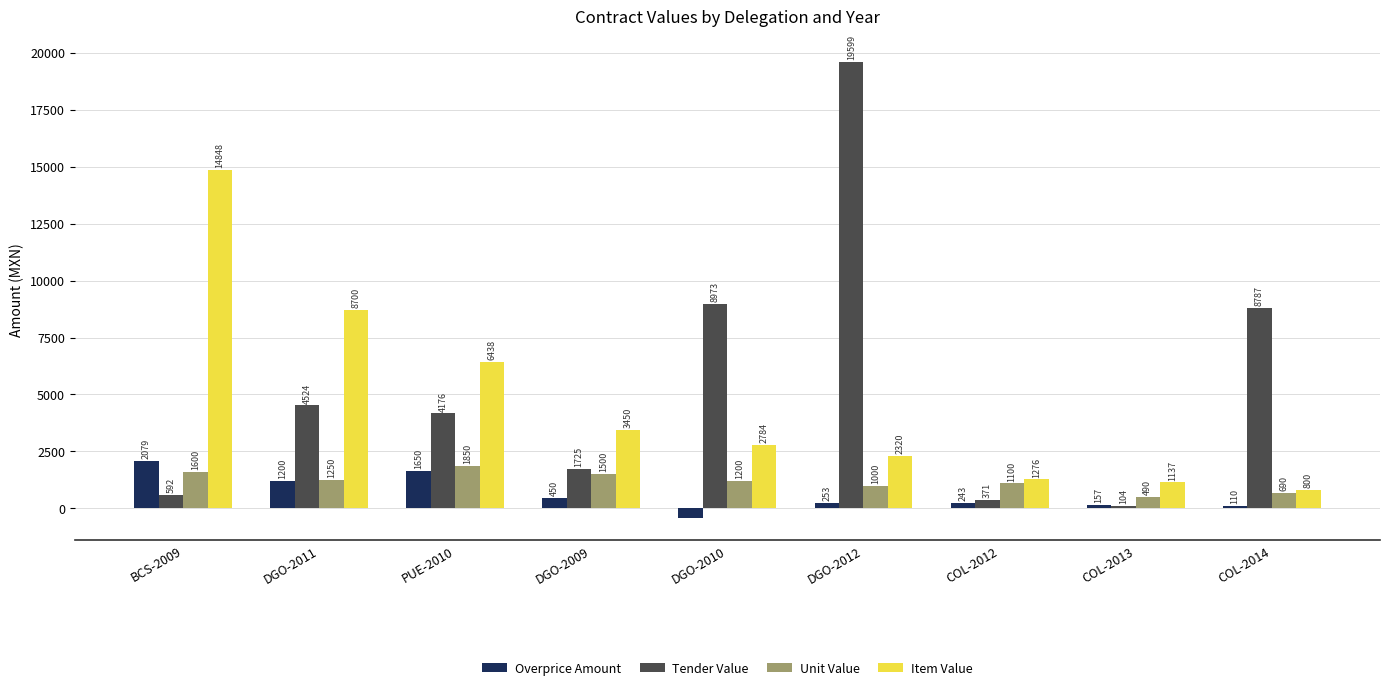

At which label is Tender Value closest to 9851?

DGO-2010